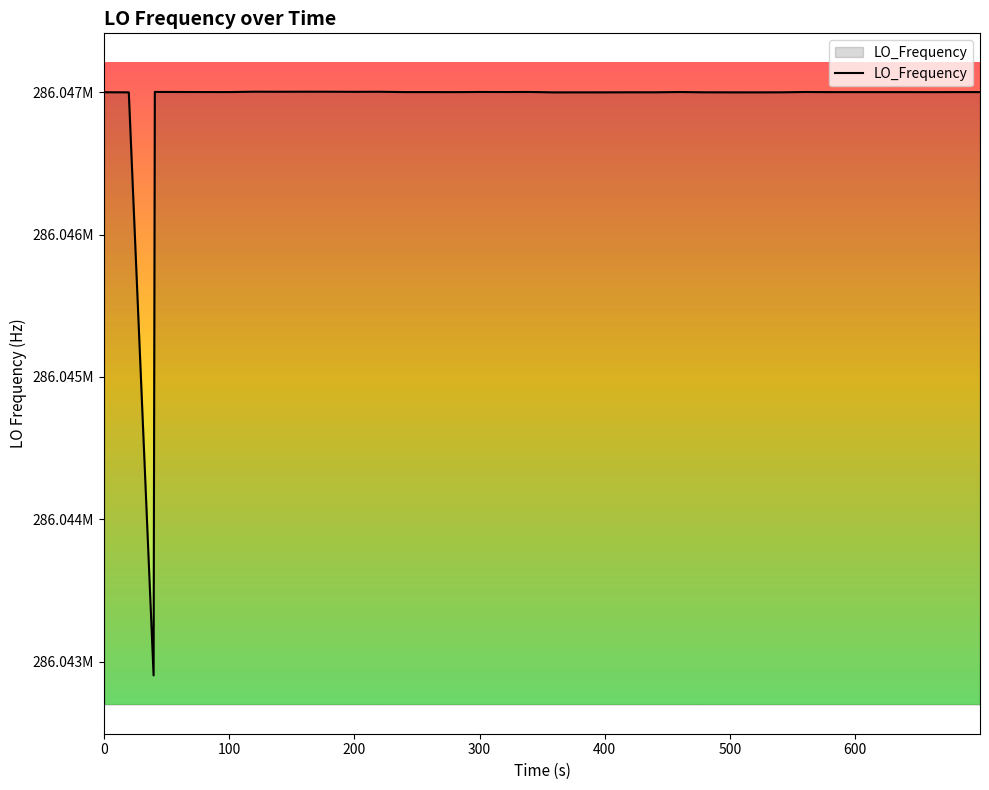

Does the chart have visible grid lines?

No